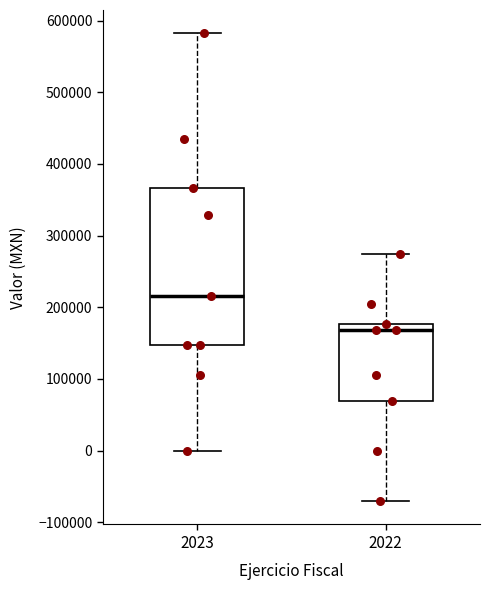

Reading left to right, read every box against the y-axis: the position of its median line, the range the box covers, and the ends of its whiskers. The values are not printed on the chart, so give them approximately, as read against the axis.

2023: median 220000, box 150000 to 370000, whiskers 0 to 580000
2022: median 170000, box 70000 to 180000, whiskers -70000 to 270000